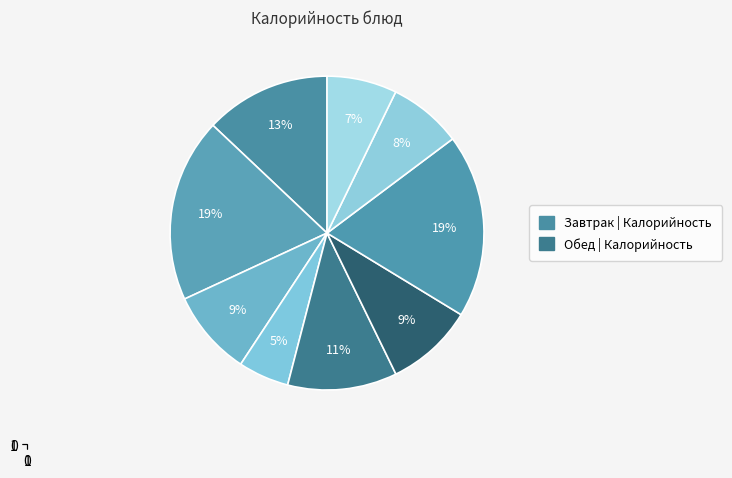

Rank the categories by value from highest to lowest.

макароны, рис отварной с/м, нагетсы куриные в соусе, солянка по-домашнему, курица в с/с, кофе с молоком, компот из свежих ягод, хлеб пшеничный ржаной, хлеб пшеничный (завтрак)